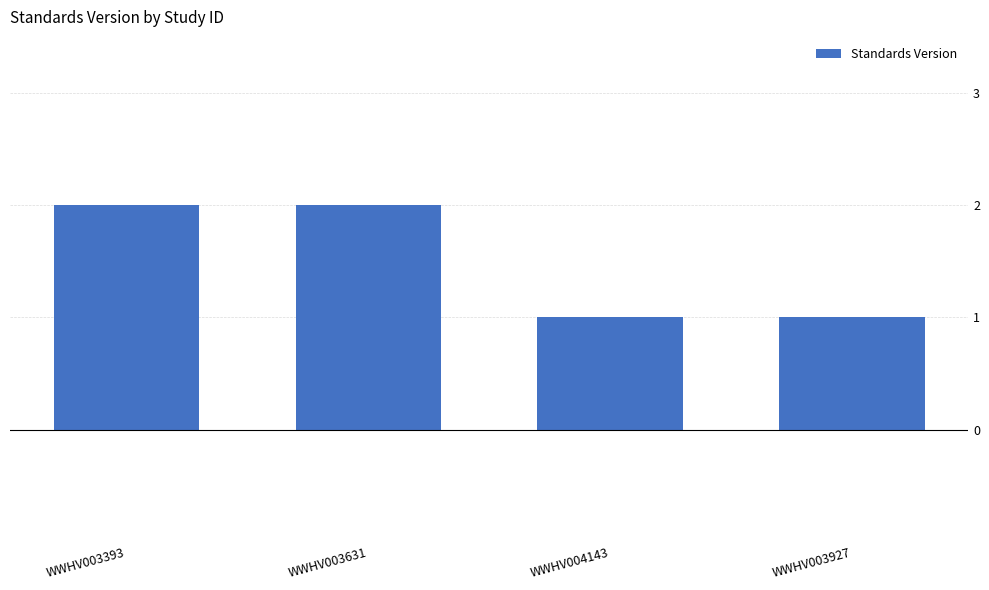

What is the ratio of the value at WWHV003631 to the value at WWHV004143?

2.0